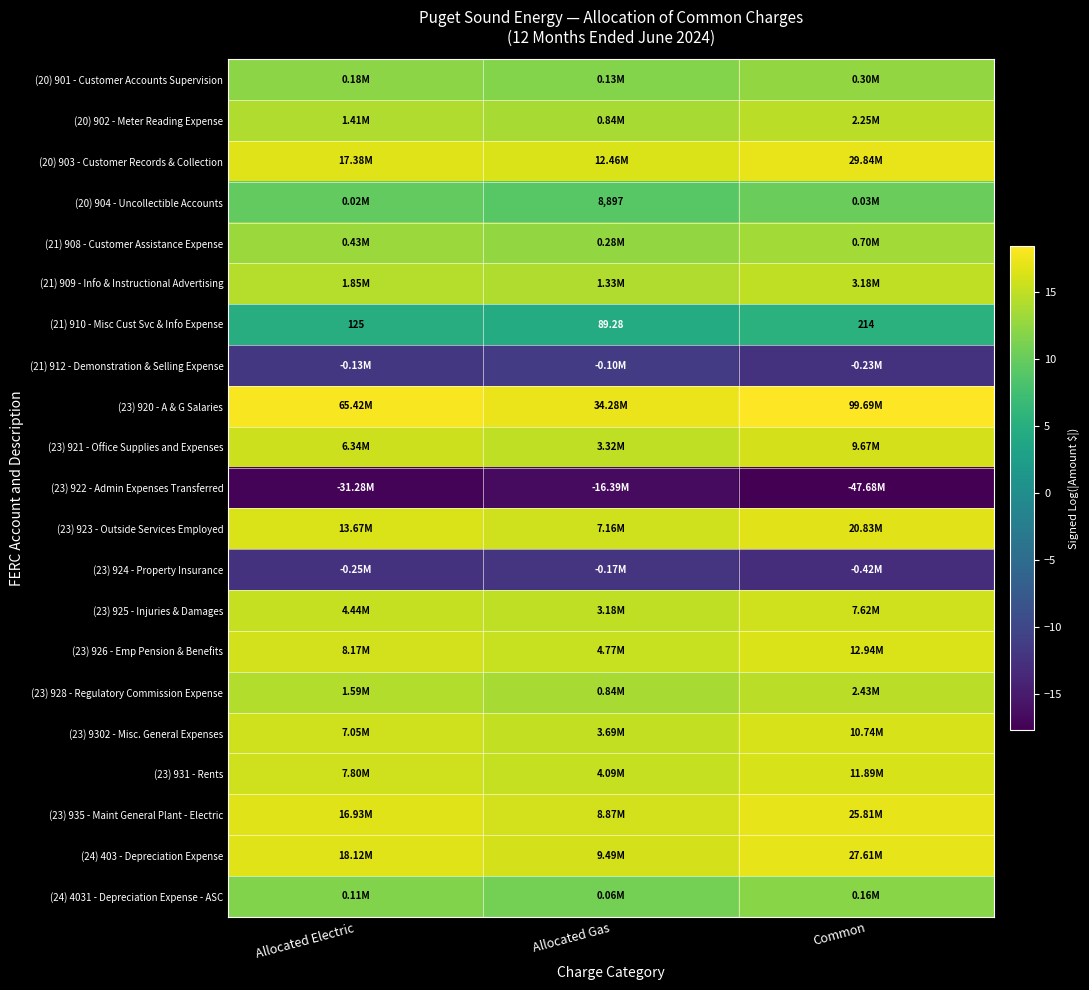

What is the lowest value of the (23) 928 - Regulatory Commission Expense series?

13.6